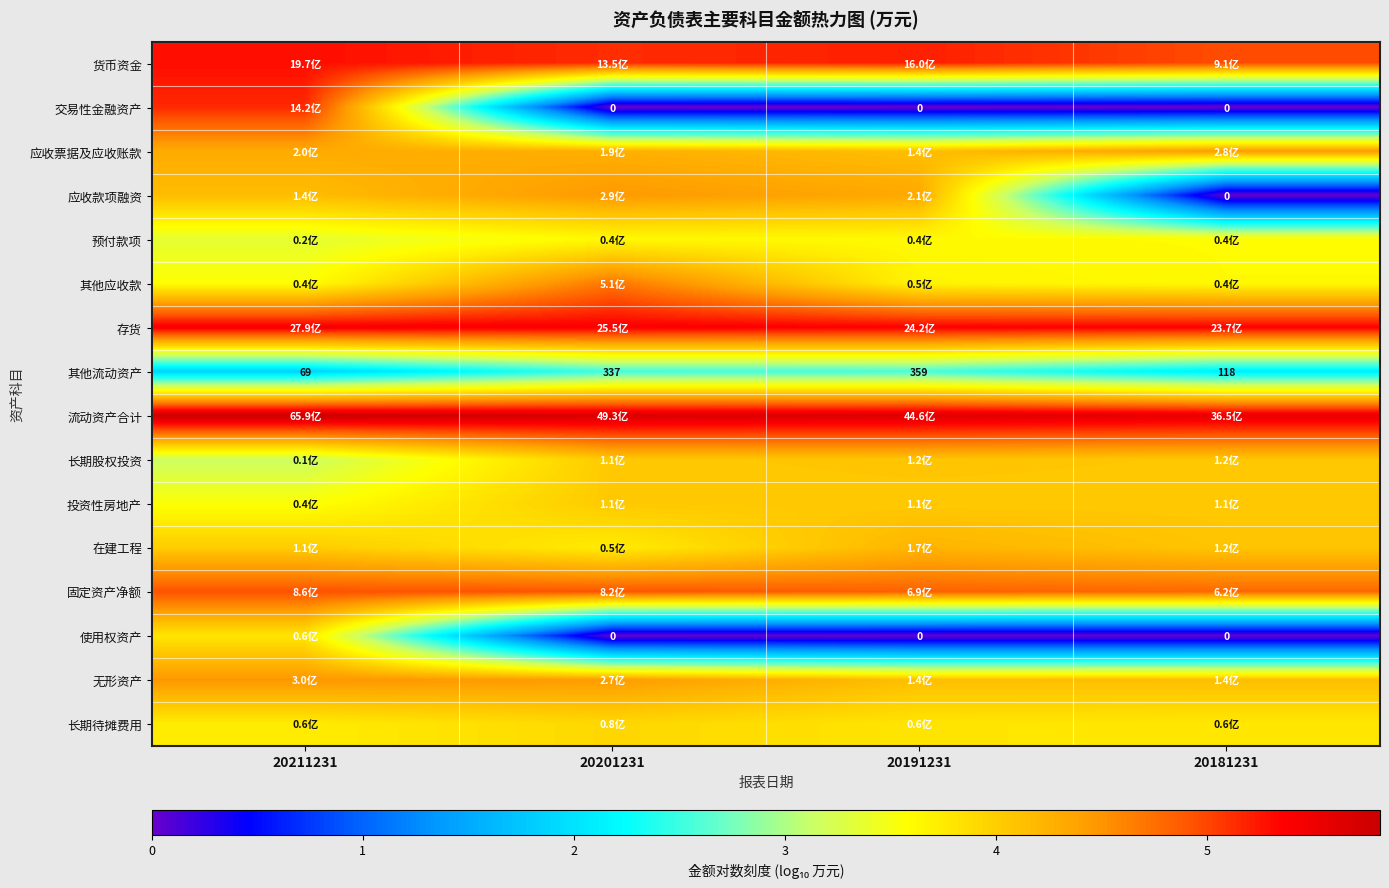

Which series has the largest range (max minus min)?

交易性金融资产